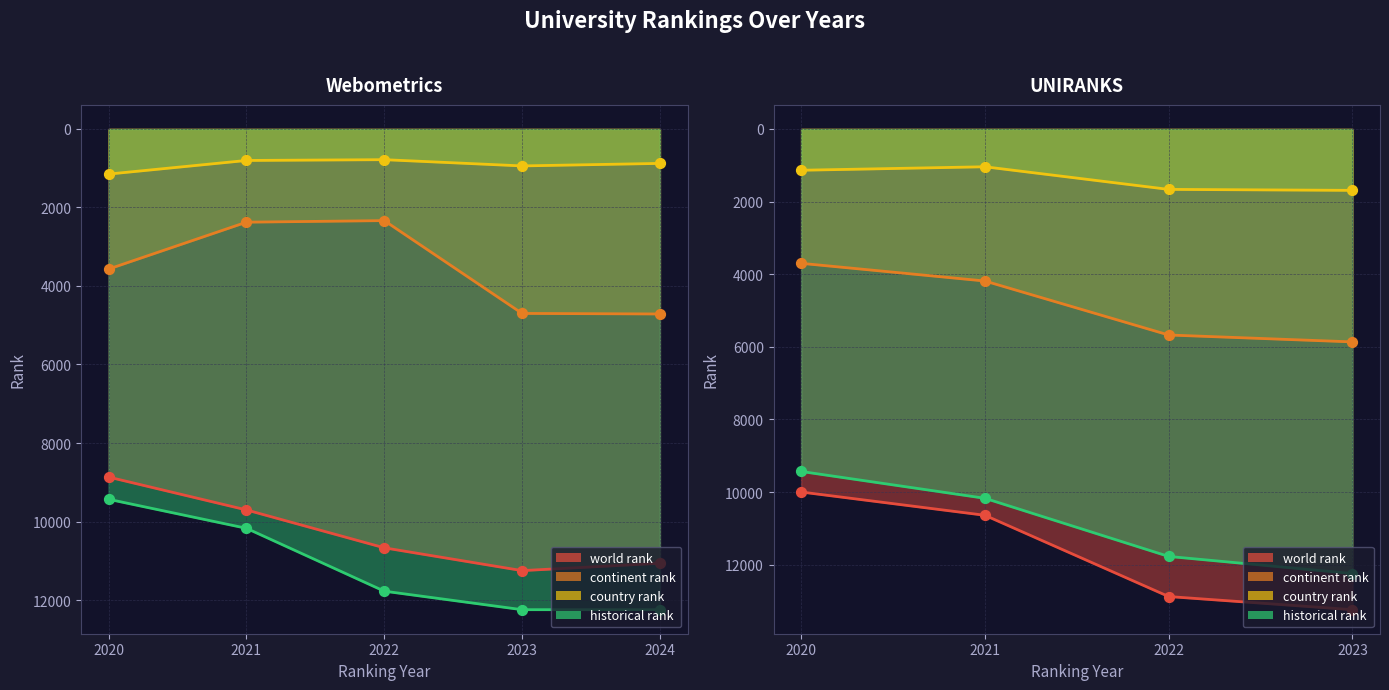

Which series has the largest Y range (max minus min)?

world rank